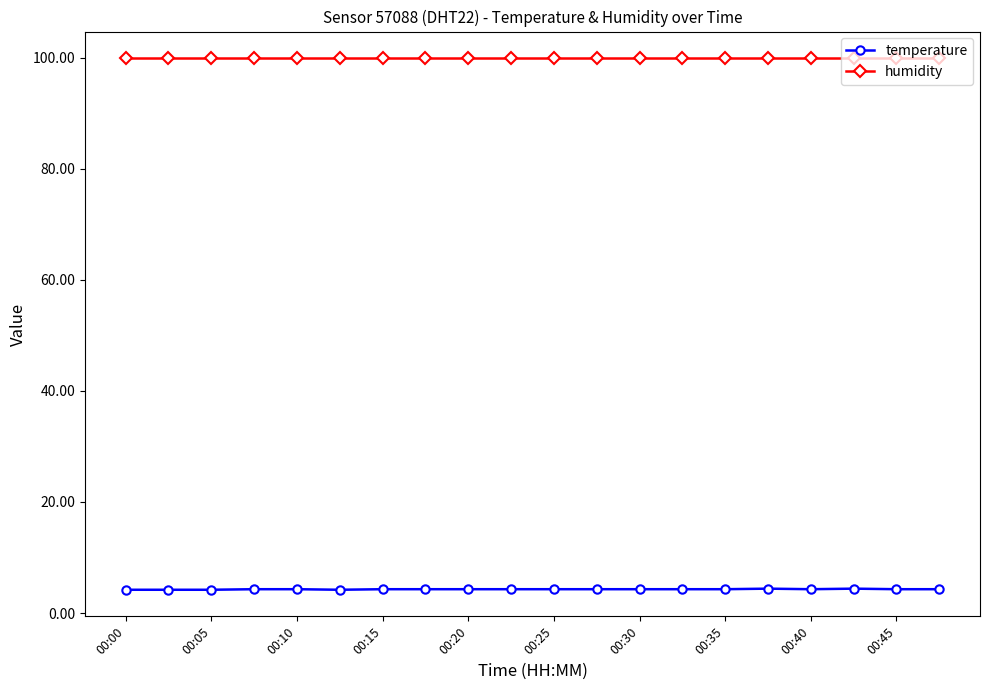

What are all the series names shown in the legend?

temperature, humidity